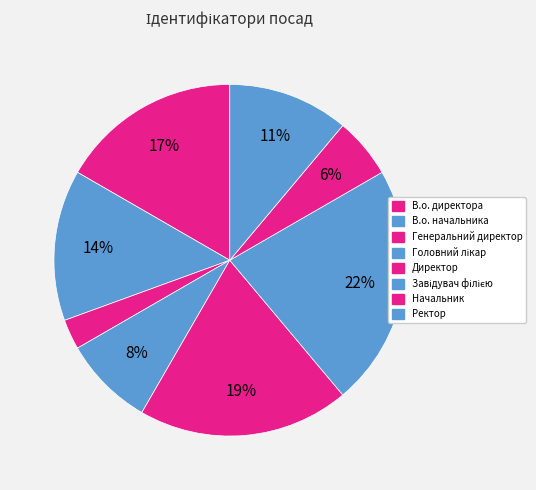

How many slices are in this pie chart?

8